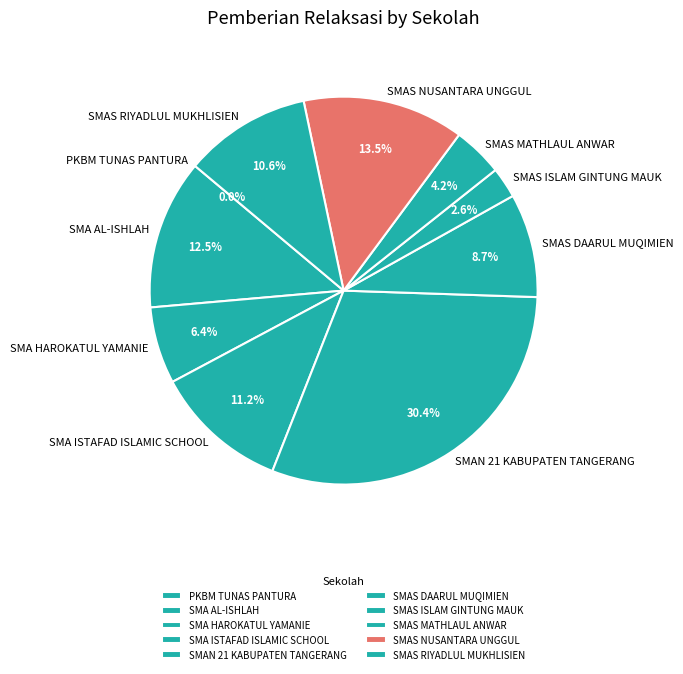

To the nearest percent, what portion does SMAS DAARUL MUQIMIEN represent?

9%